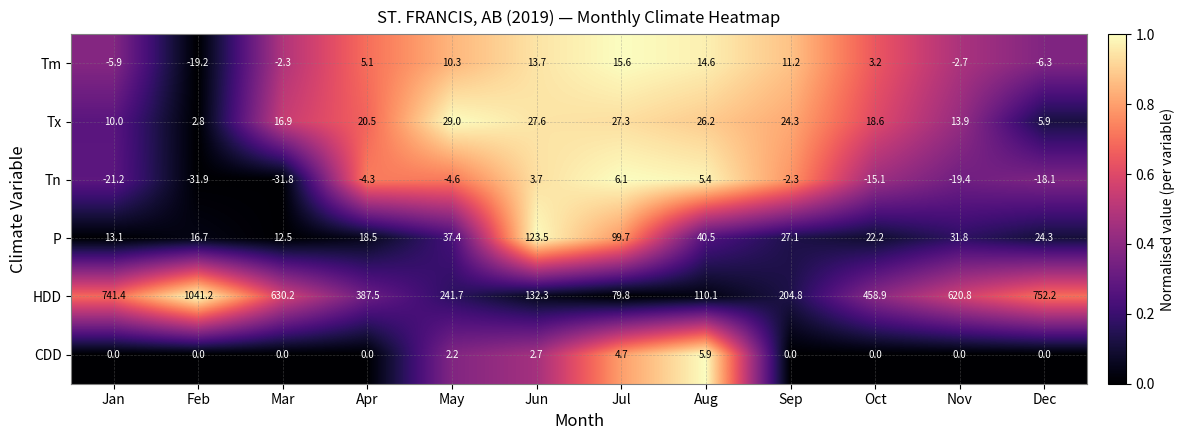

At how many categories does at least one series exceed 361?

7